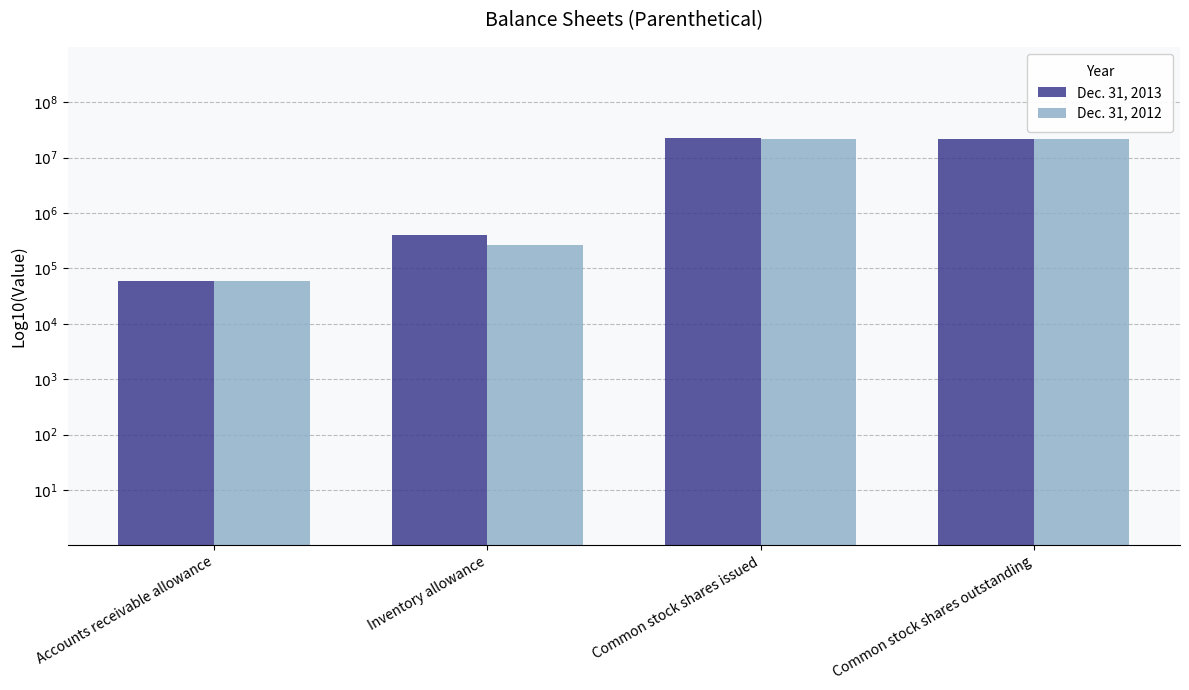

Which category has the highest value across all series?

Common stock shares issued